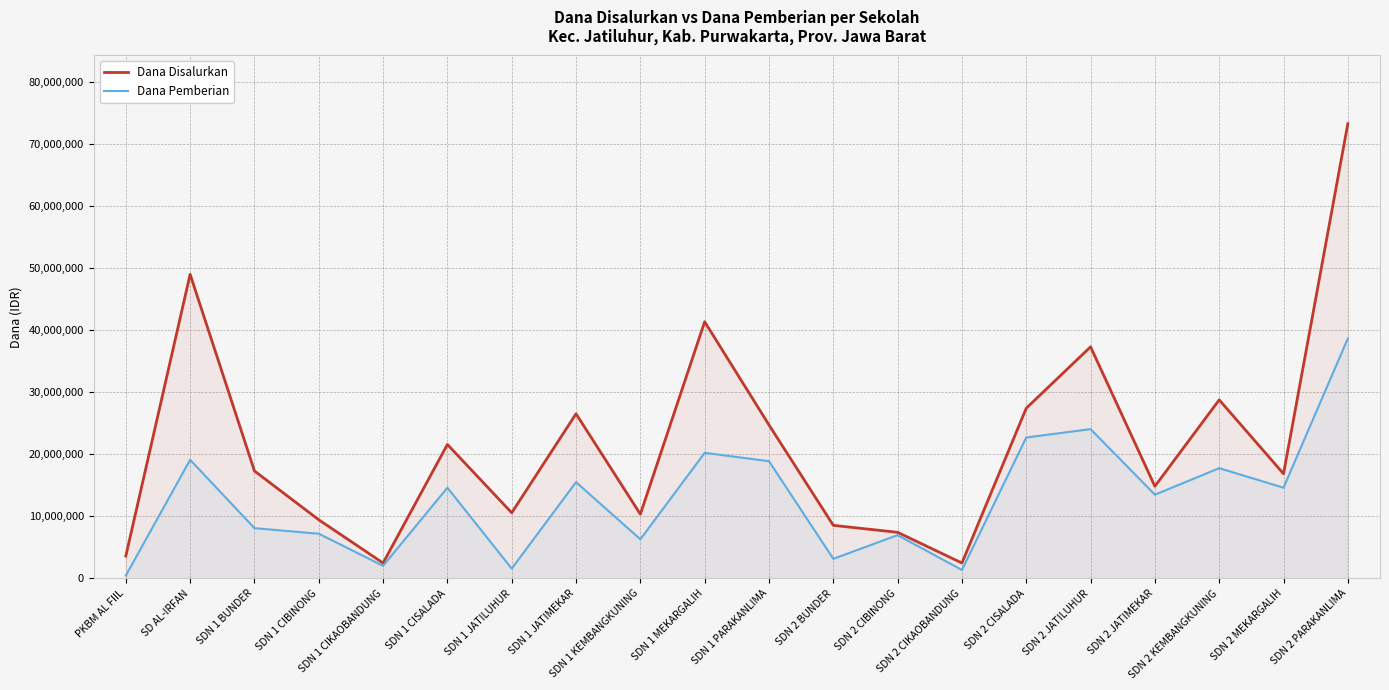

At which category is the sum across all series the highest?

SDN 2 PARAKANLIMA